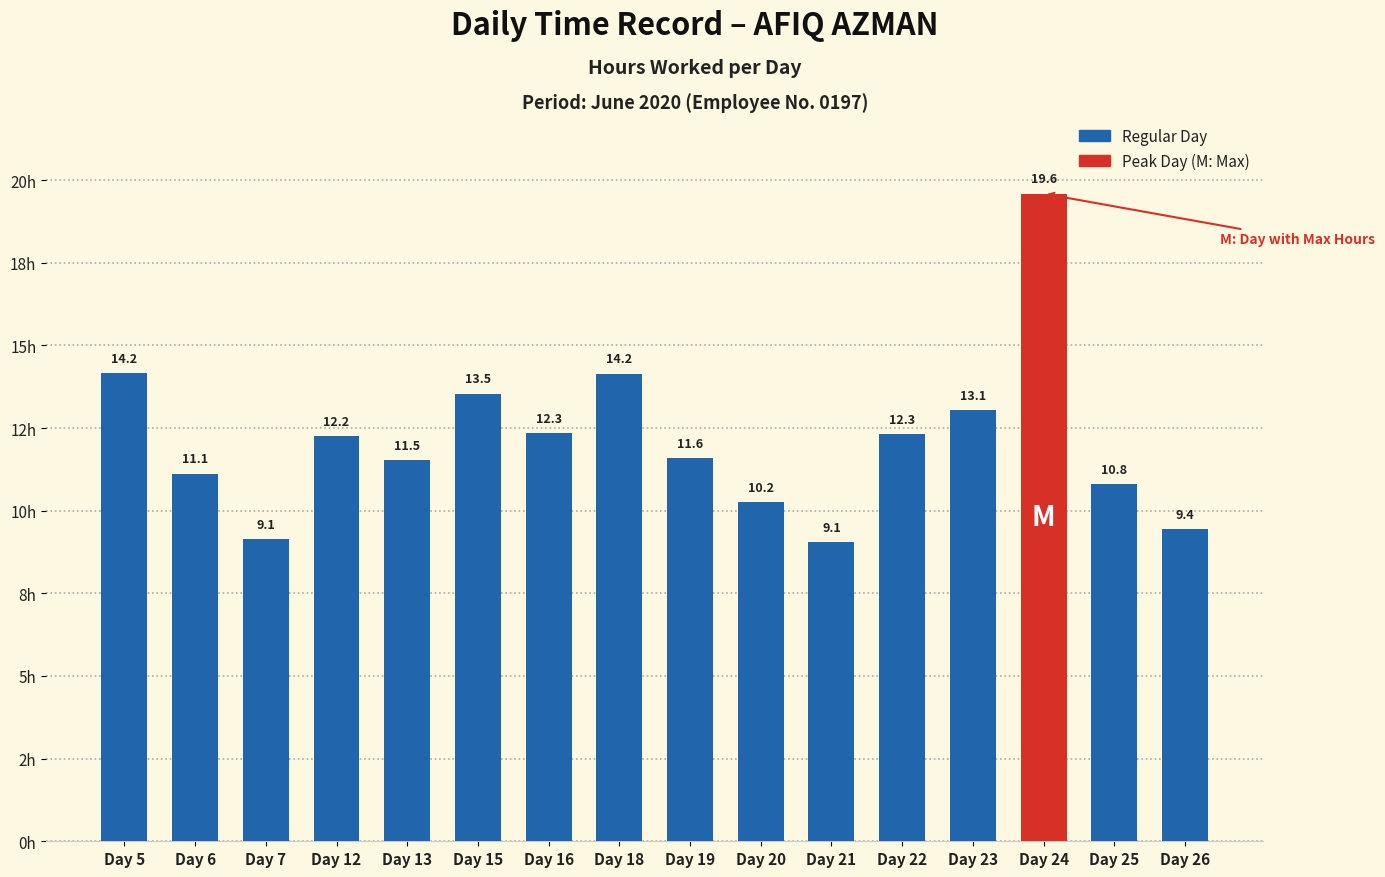

Reading right to left, what are all the values shown in this chart?

Day 26=9.4	Day 25=10.8	Day 24=19.6	Day 23=13.1	Day 22=12.3	Day 21=9.1	Day 20=10.2	Day 19=11.6	Day 18=14.2	Day 16=12.3	Day 15=13.5	Day 13=11.5	Day 12=12.2	Day 7=9.1	Day 6=11.1	Day 5=14.2